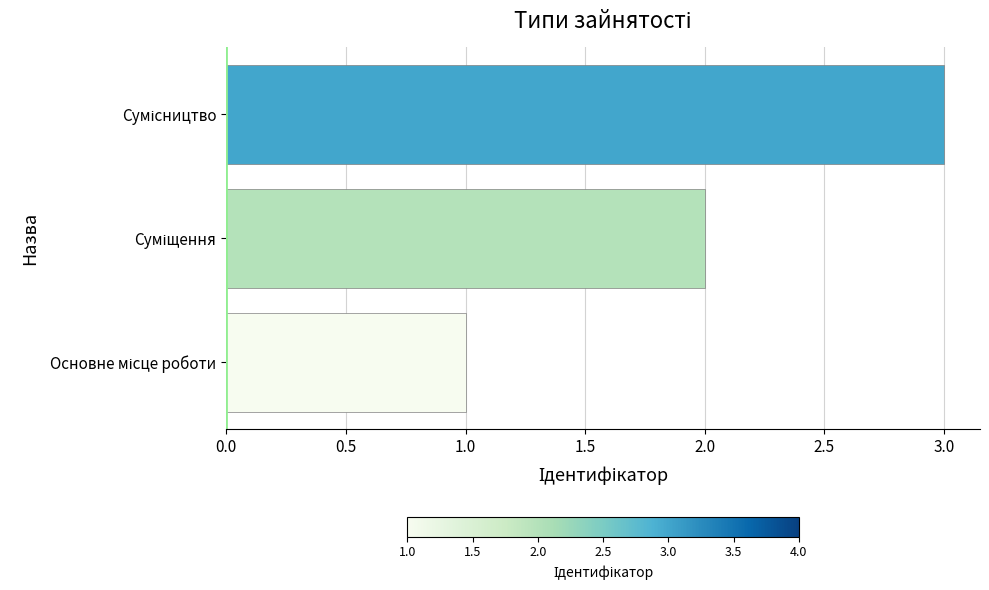

What is the maximum value shown in the chart?

3